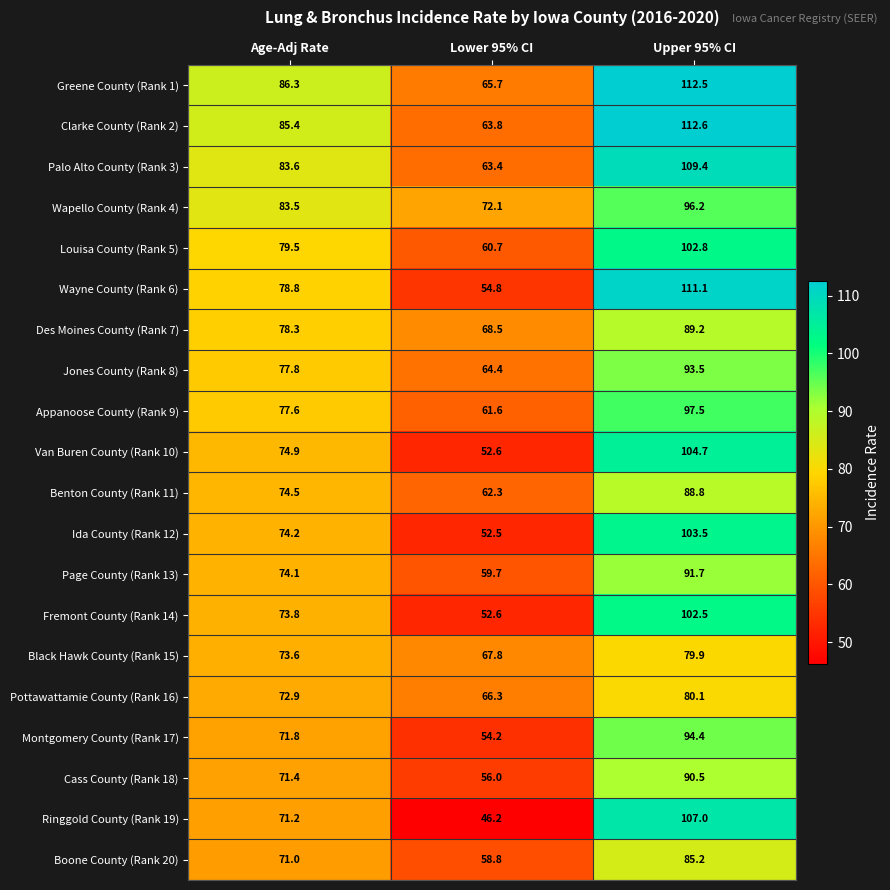

Which series has the widest spread of values?

Ringgold County (Rank 19)